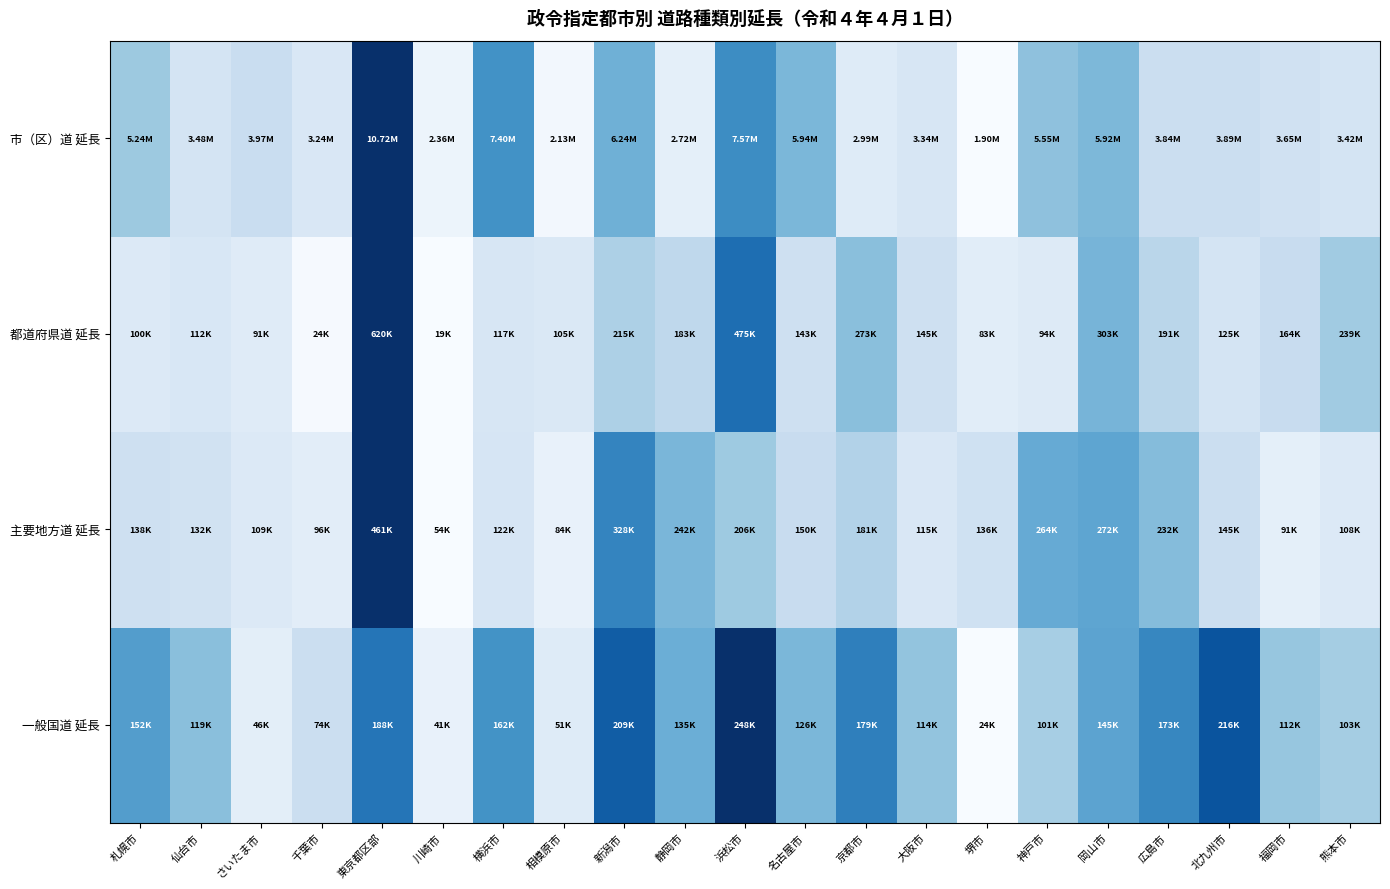

At how many categories does at least one series exceed 0?

21